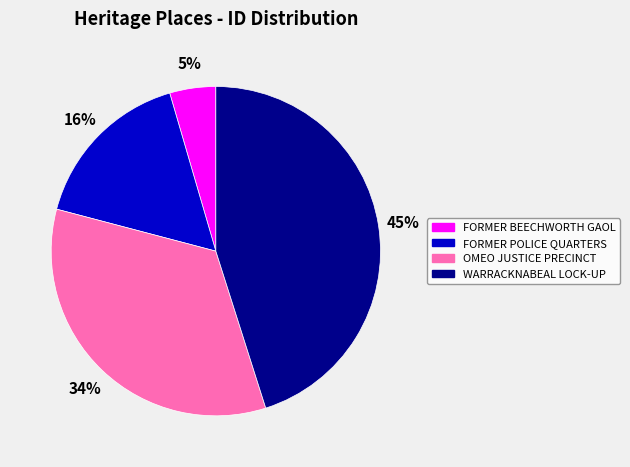

Rank the categories by value from highest to lowest.

WARRACKNABEAL LOCK-UP, OMEO JUSTICE PRECINCT, FORMER POLICE QUARTERS, FORMER BEECHWORTH GAOL